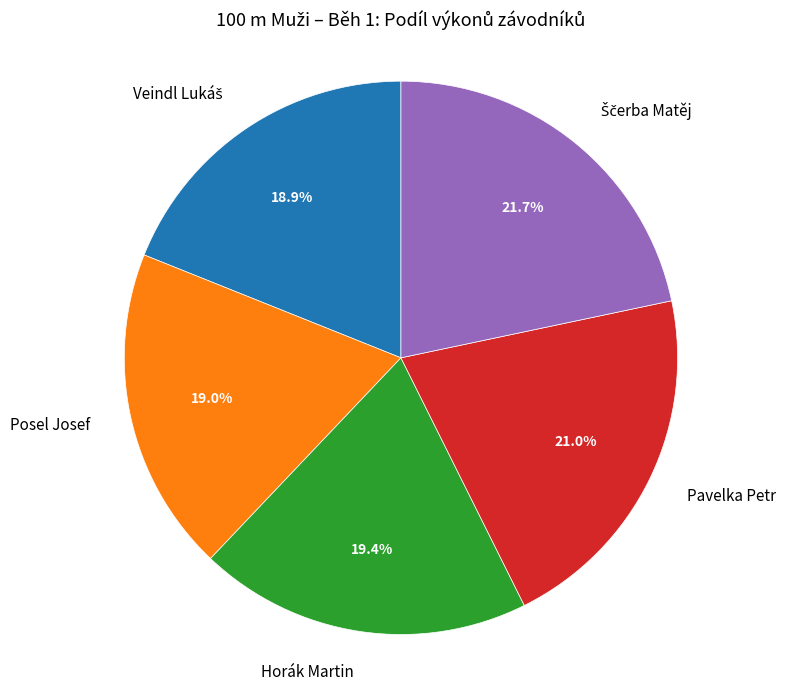

What is the ratio of the value at Pavelka Petr to the value at Posel Josef?

1.1